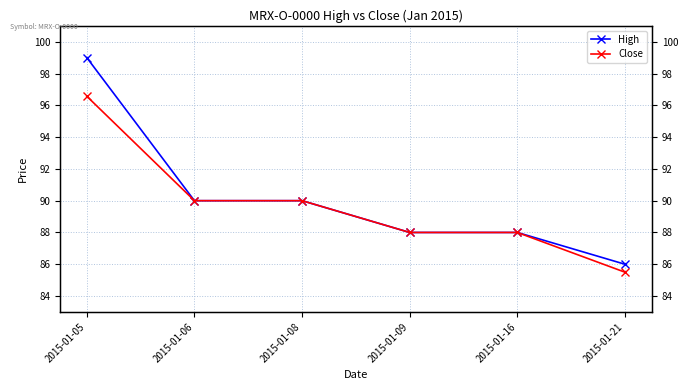

Where is Close nearest to the value 91?

2015-01-06